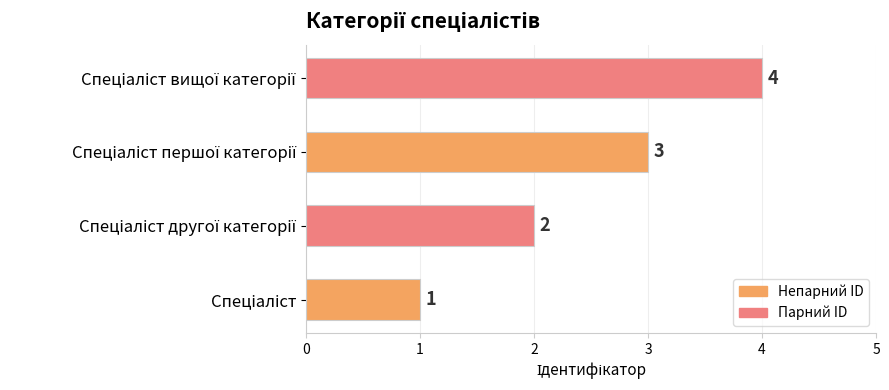

What is the greatest value displayed?

4